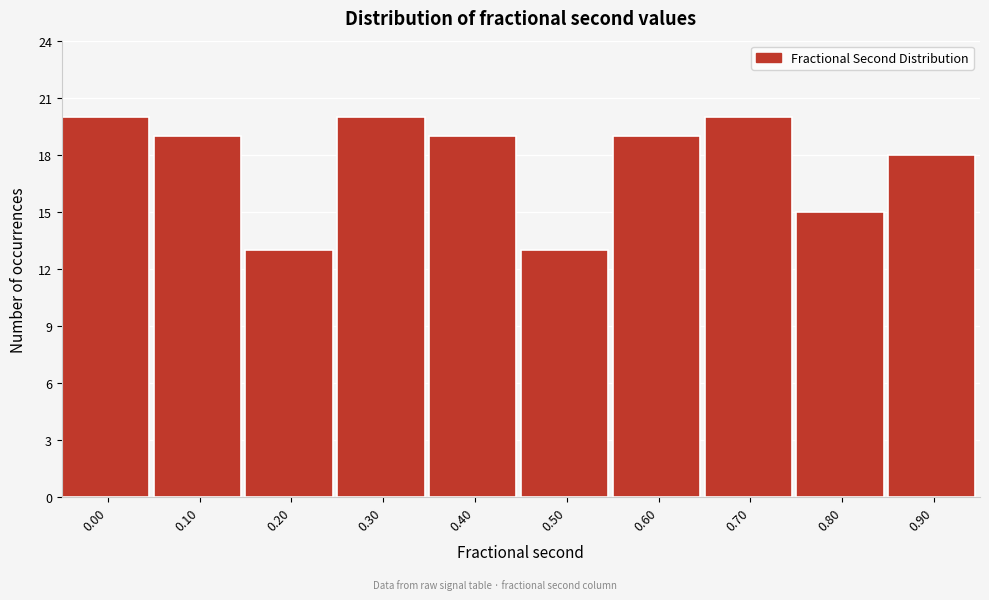

Reading left to right, transcribe all the data shown in this chart.

0.00=20	0.10=19	0.20=13	0.30=20	0.40=19	0.50=13	0.60=19	0.70=20	0.80=15	0.90=18